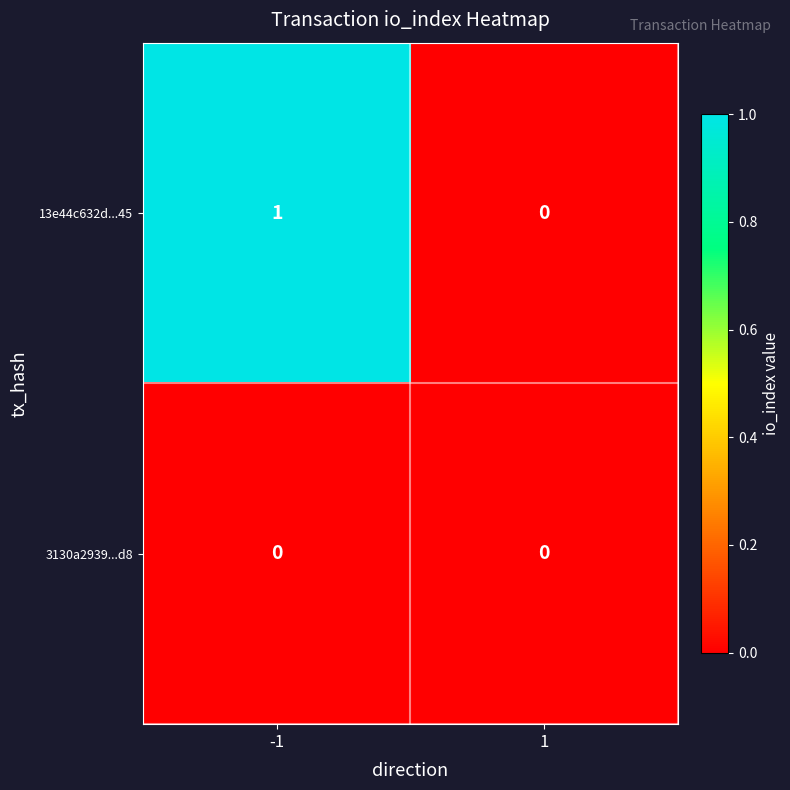

Between -1 and 1, which series saw the biggest shift?

13e44c632d...45